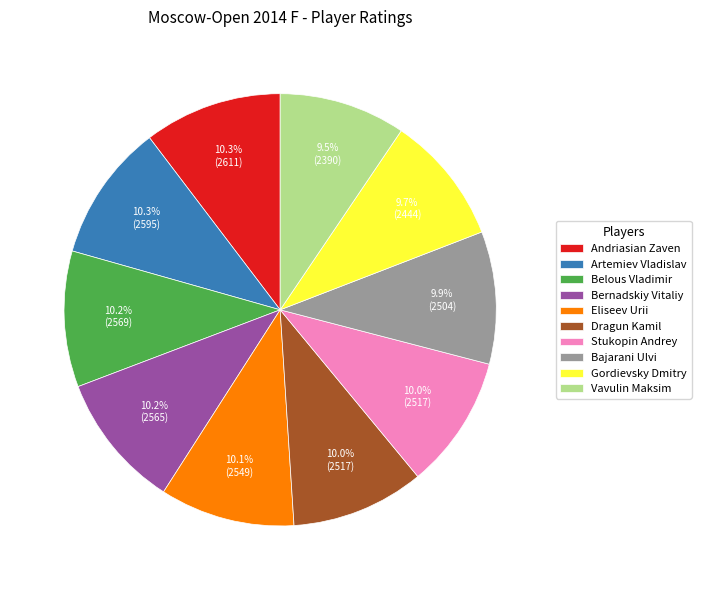

Between Vavulin Maksim and Artemiev Vladislav, which is larger?

Artemiev Vladislav